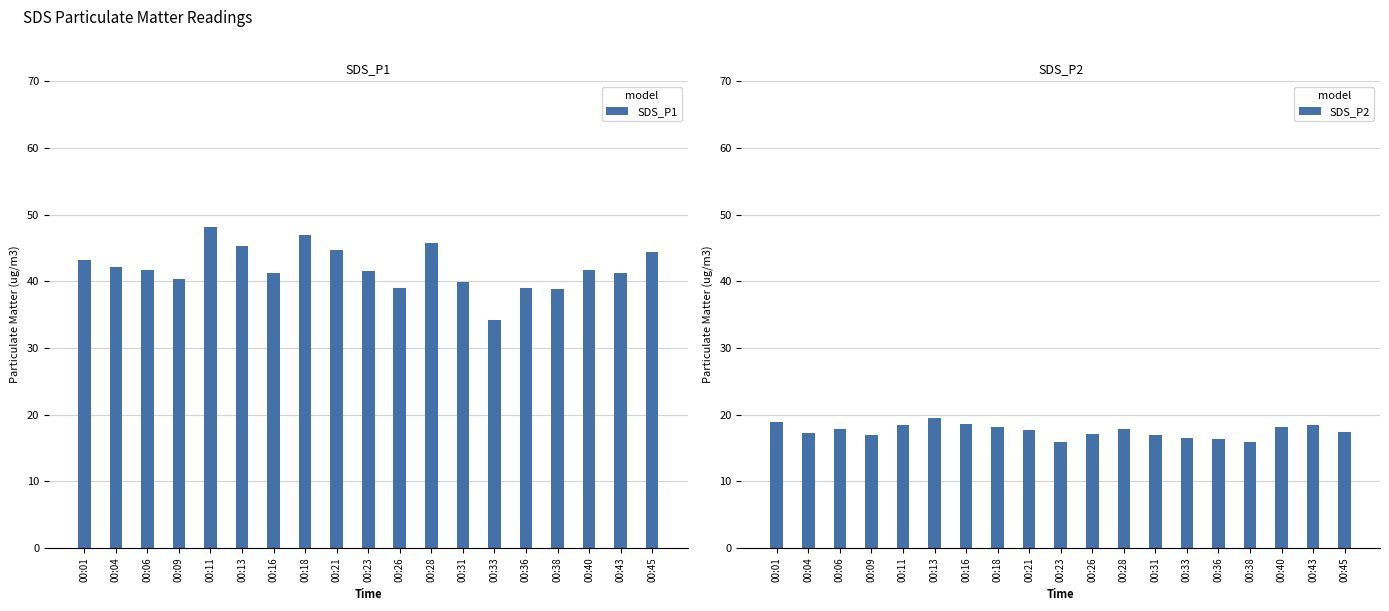

What is the difference between the highest and lowest values at 00:40?

23.5